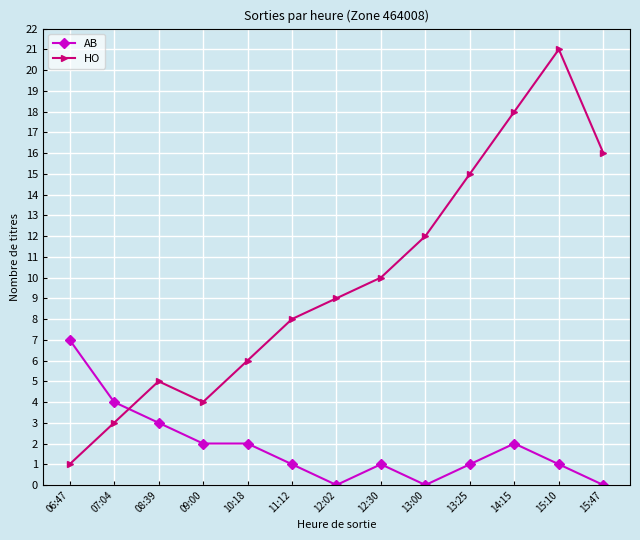

True or false: HO has more than 0 interior local peaks.

True